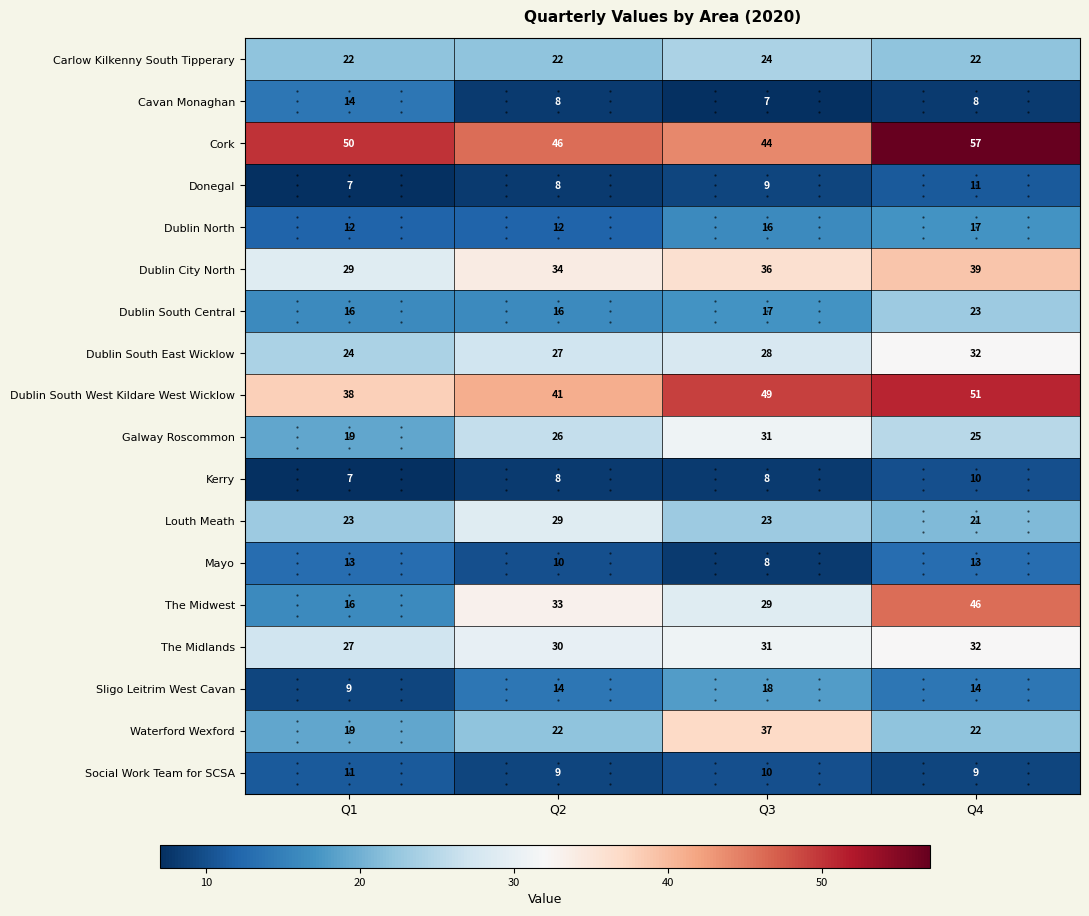

The Louth Meath series shows 29 at Q2. True or false?

True